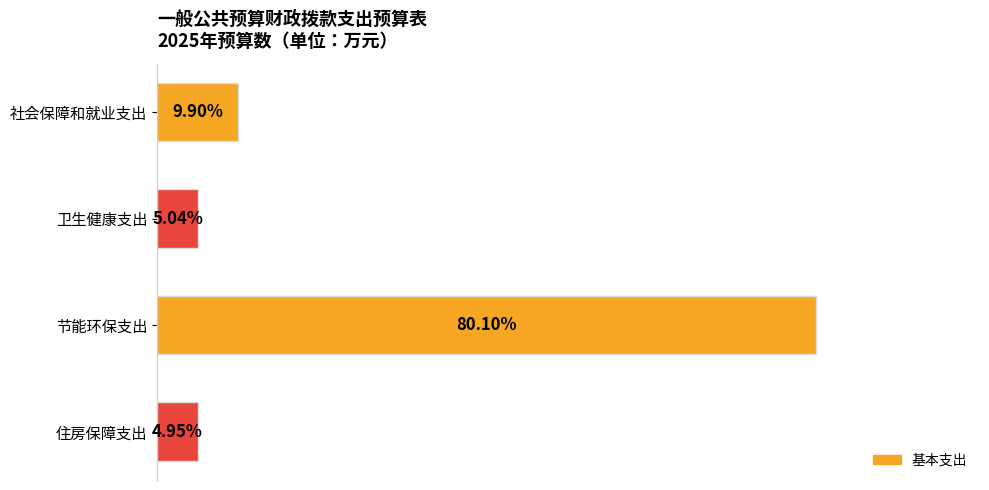

Which category has the lowest value across all series?

住房保障支出